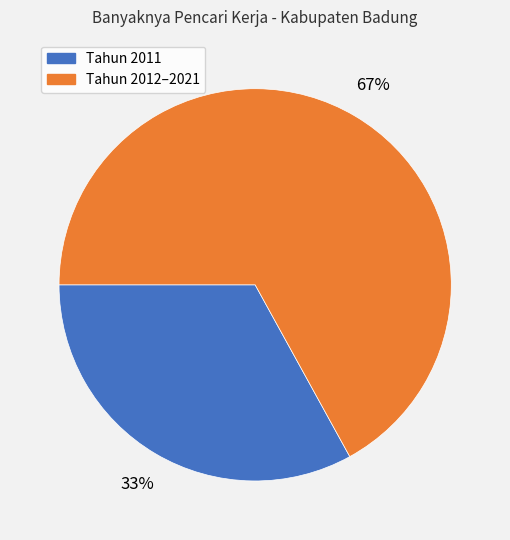

Is there any slice that represents more than half of the pie?

Yes